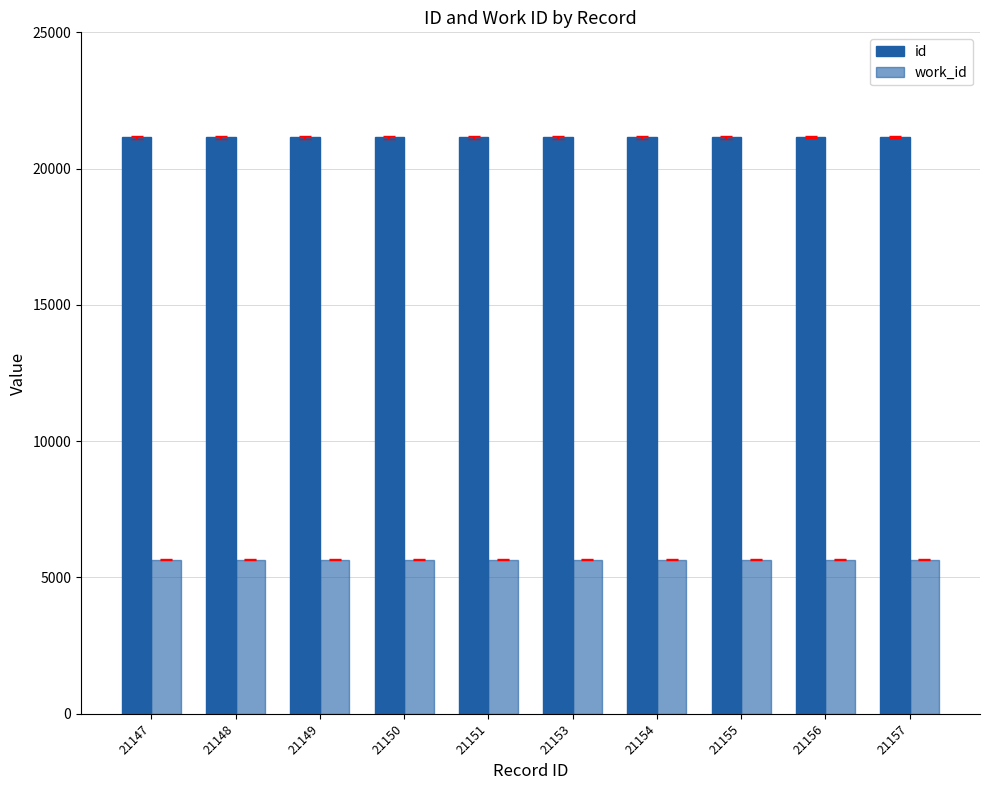

True or false: id has a value of 10671 at 21155.

False